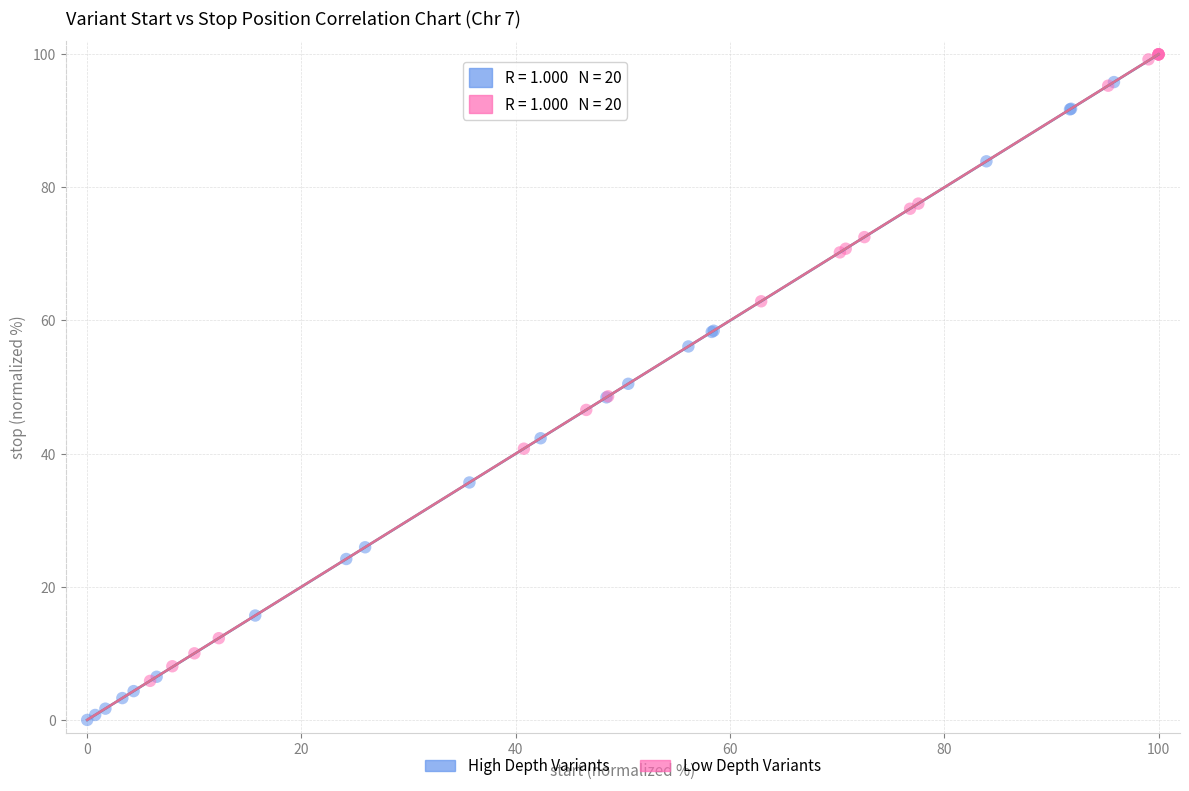

Which series contains the lowest Y value?

High Depth Variants